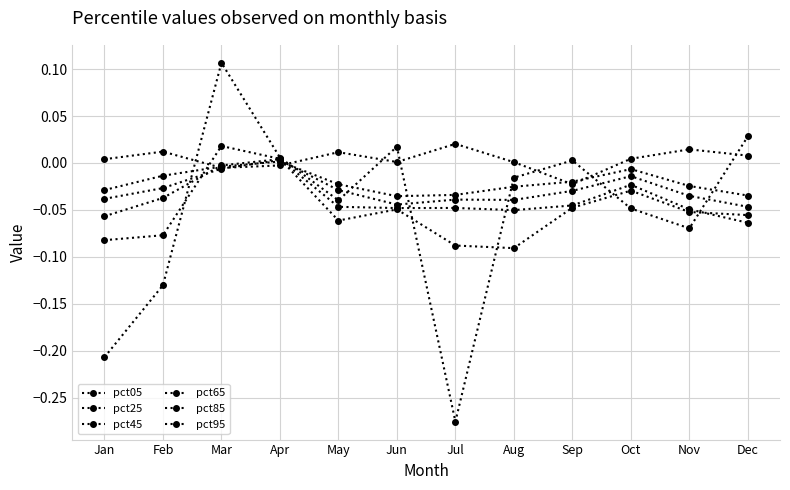

Rank the series by their maximum value, from lowest to highest.

pct25, pct45, pct65, pct85, pct05, pct95